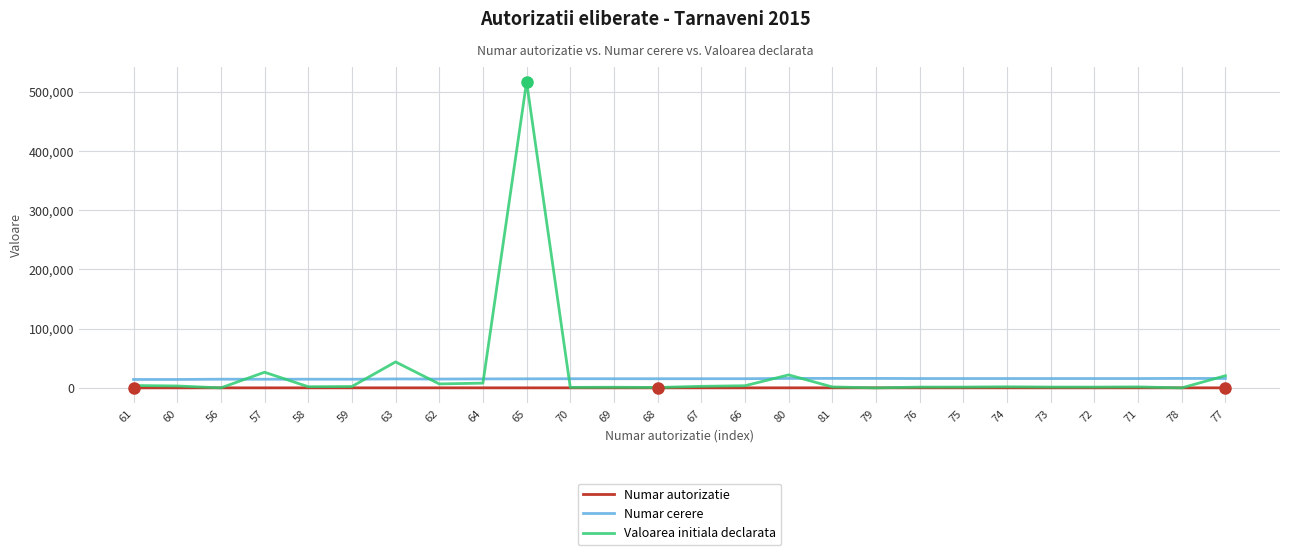

True or false: Numar autorizatie and Numar cerere intersect in this chart.

False